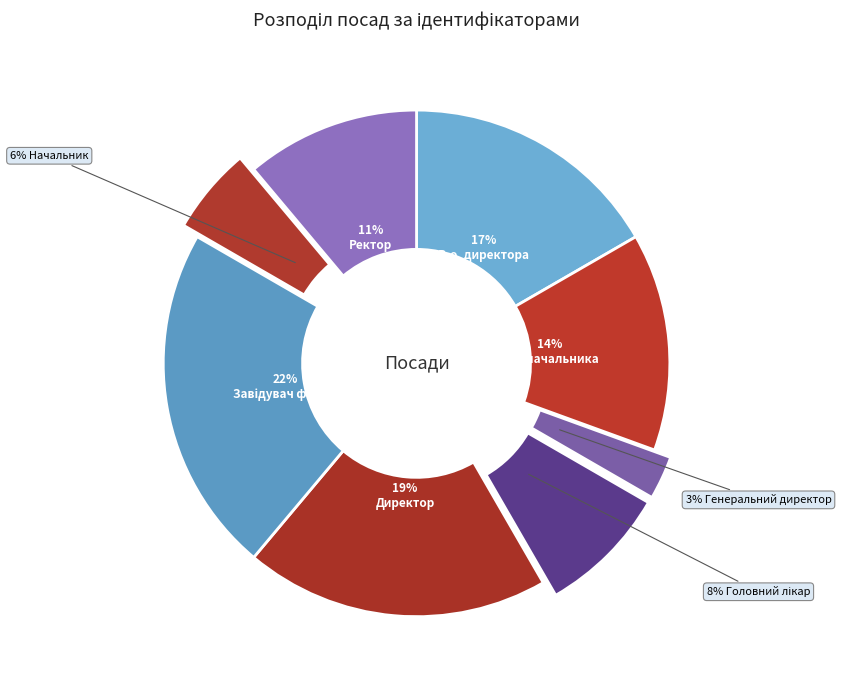

Which slice is the smallest?

Генеральний директор